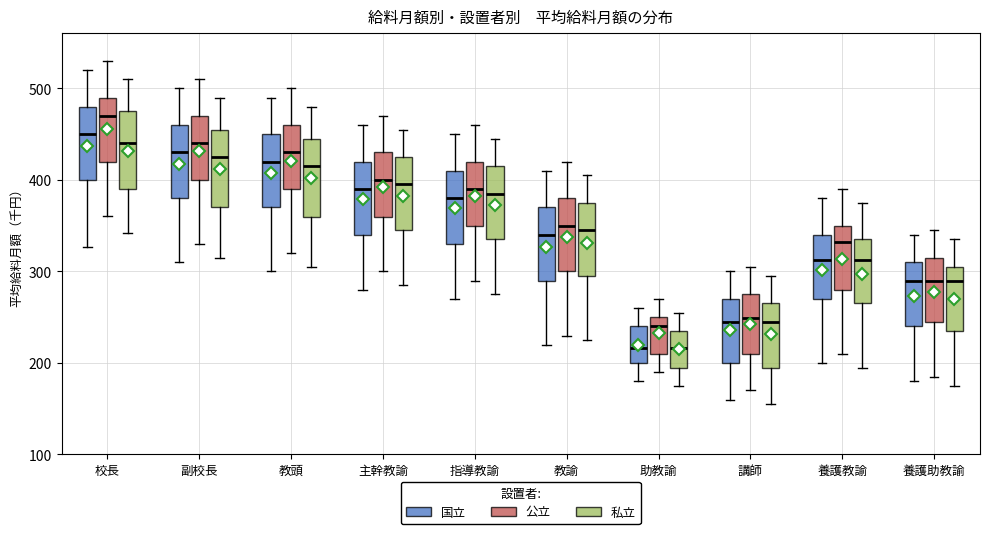

Where is the lower edge of the box for 助教諭 (国立) on the y-axis? The values are not printed on the chart, so give them approximately, as read against the axis.

200